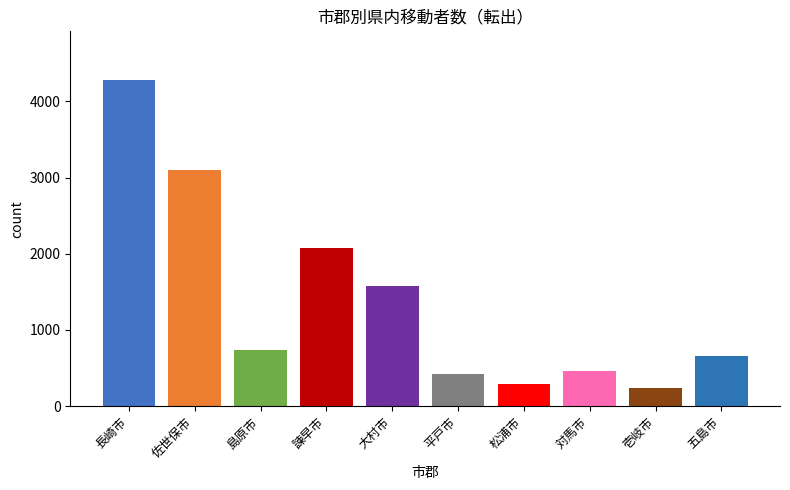

Between 対馬市 and 大村市, which is larger?

大村市